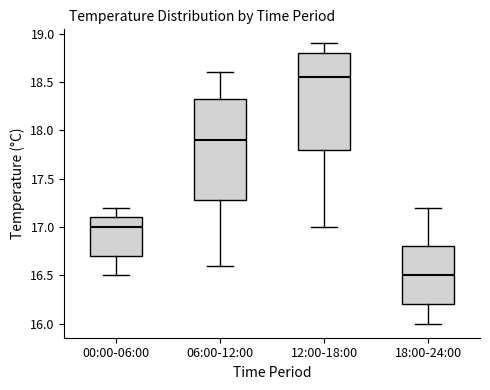

Which box is the tallest, from its lower edge to its upper edge?

06:00-12:00